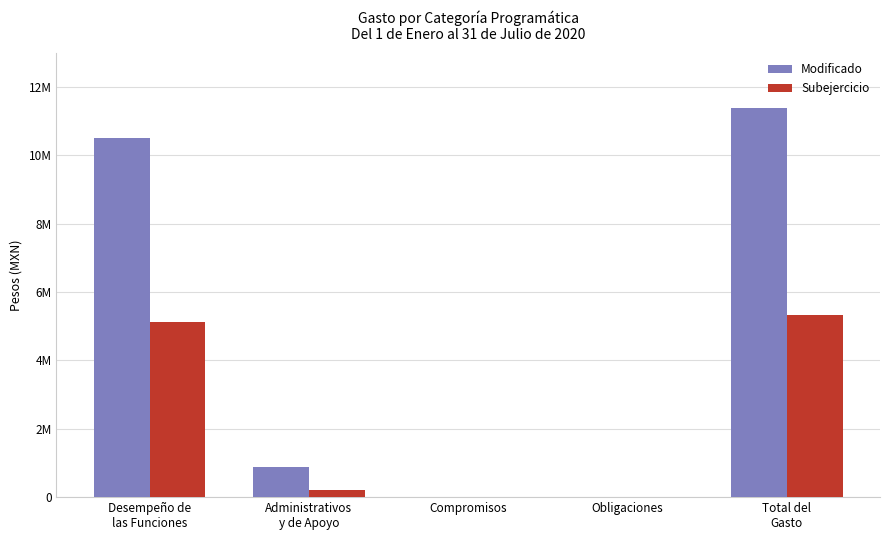

Are the bars grouped side by side (vs. stacked)?

Yes